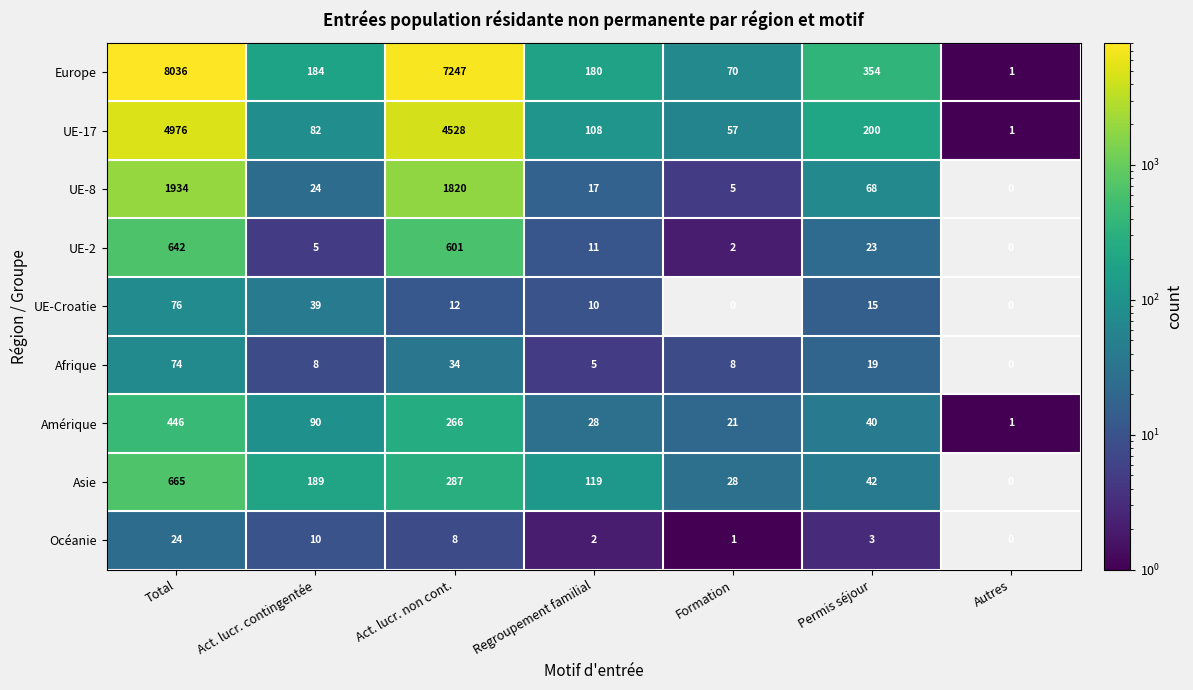

Which series has the widest spread of values?

Europe